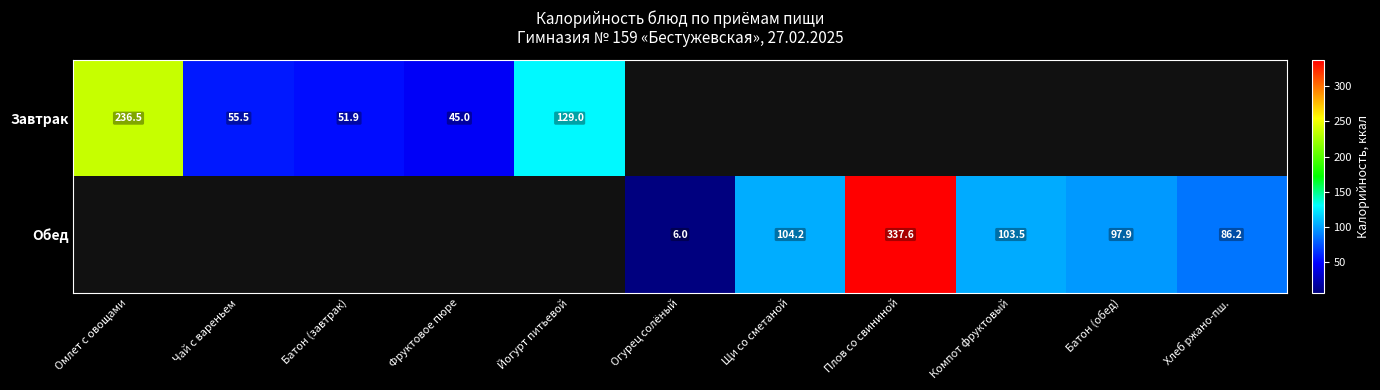

What is the difference between the maximum and minimum values in the Завтрак series?

191.5